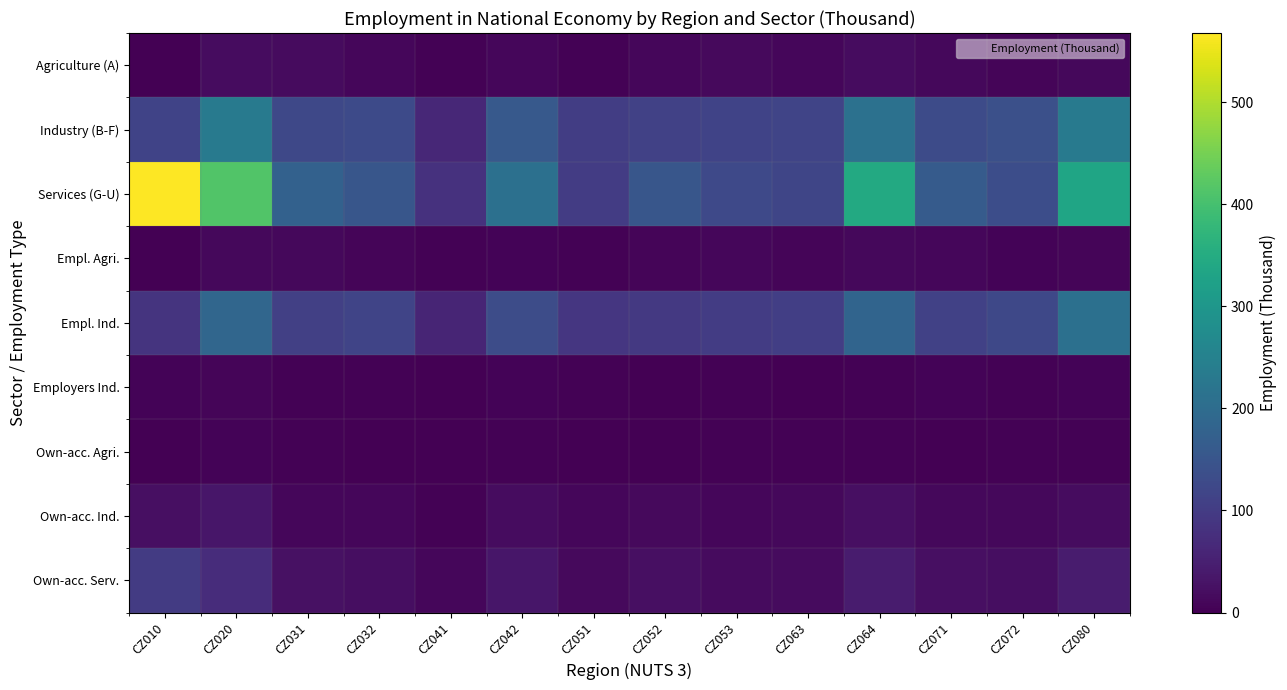

Which series has the largest total across all categories?

Services (G-U)